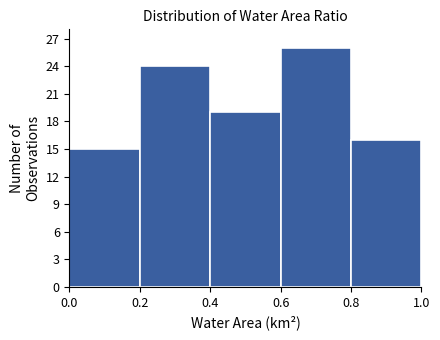

What is the height of the bar covering 0.6 to 0.8 on the x-axis? The values are not printed on the chart, so give them approximately, as read against the axis.

26